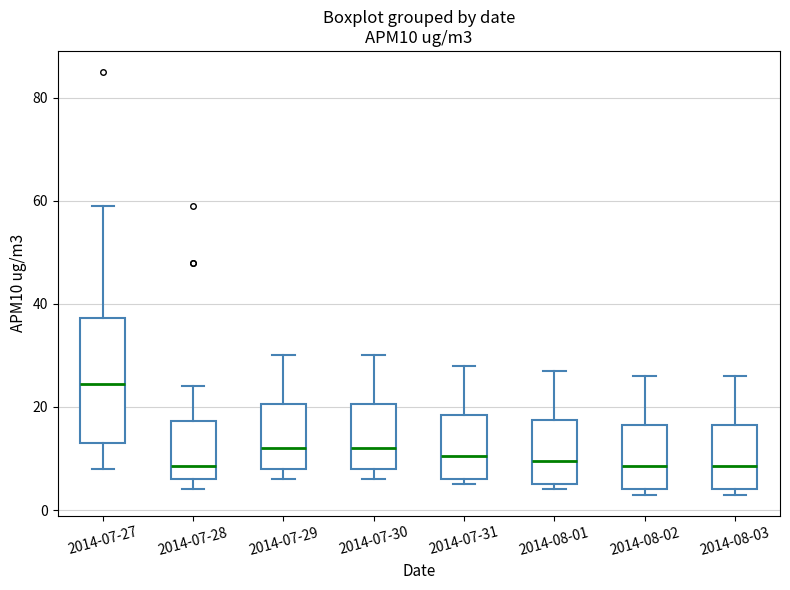

Which box is the tallest, from its lower edge to its upper edge?

2014-07-27